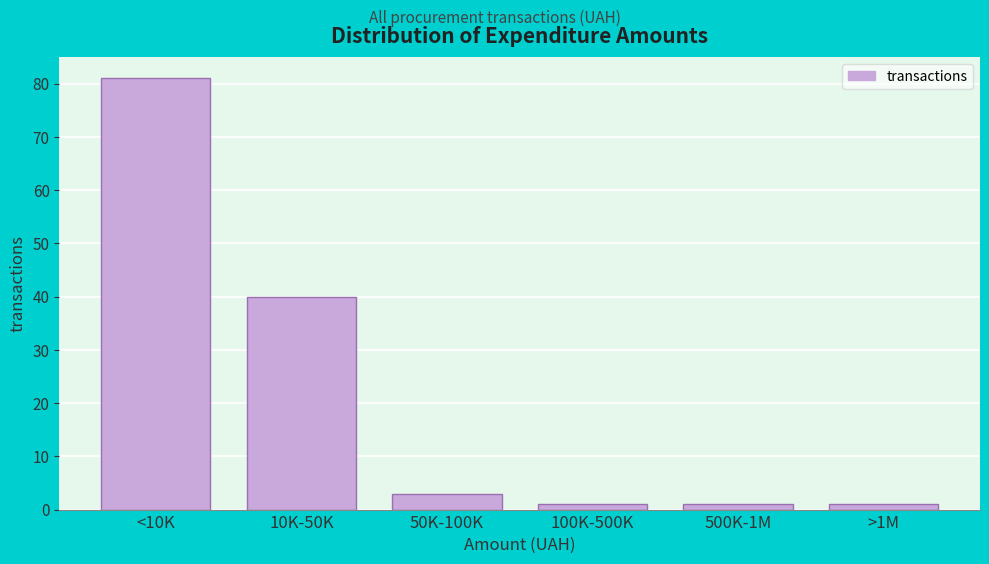

Reading left to right, what are all the values shown in this chart?

81	40	3	1	1	1